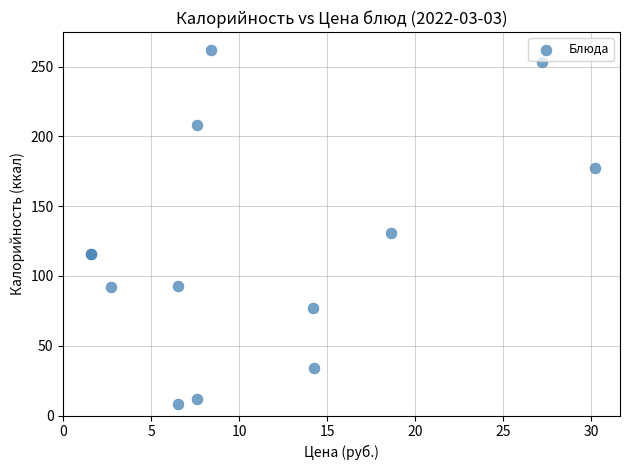

What Y value in the scatter plot is closest to 135?

131.0